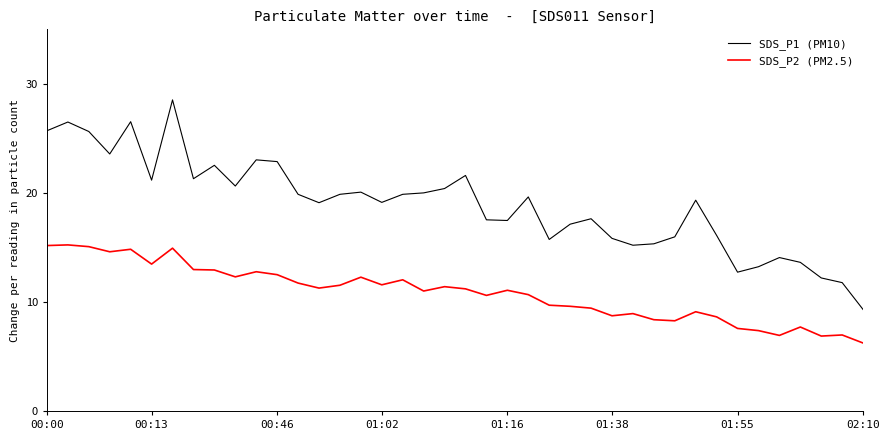

In SDS_P1 (PM10), how many points are higher than both neighbors (excluding endpoints)?

11